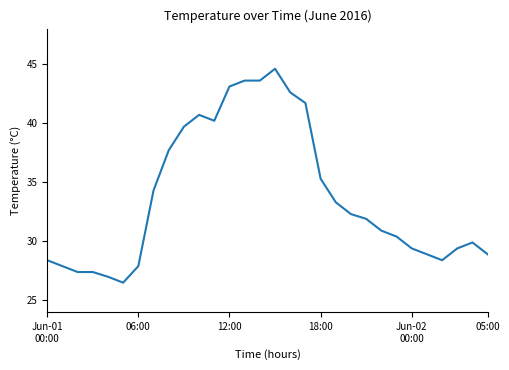

What is the difference between the maximum and minimum values?

18.1